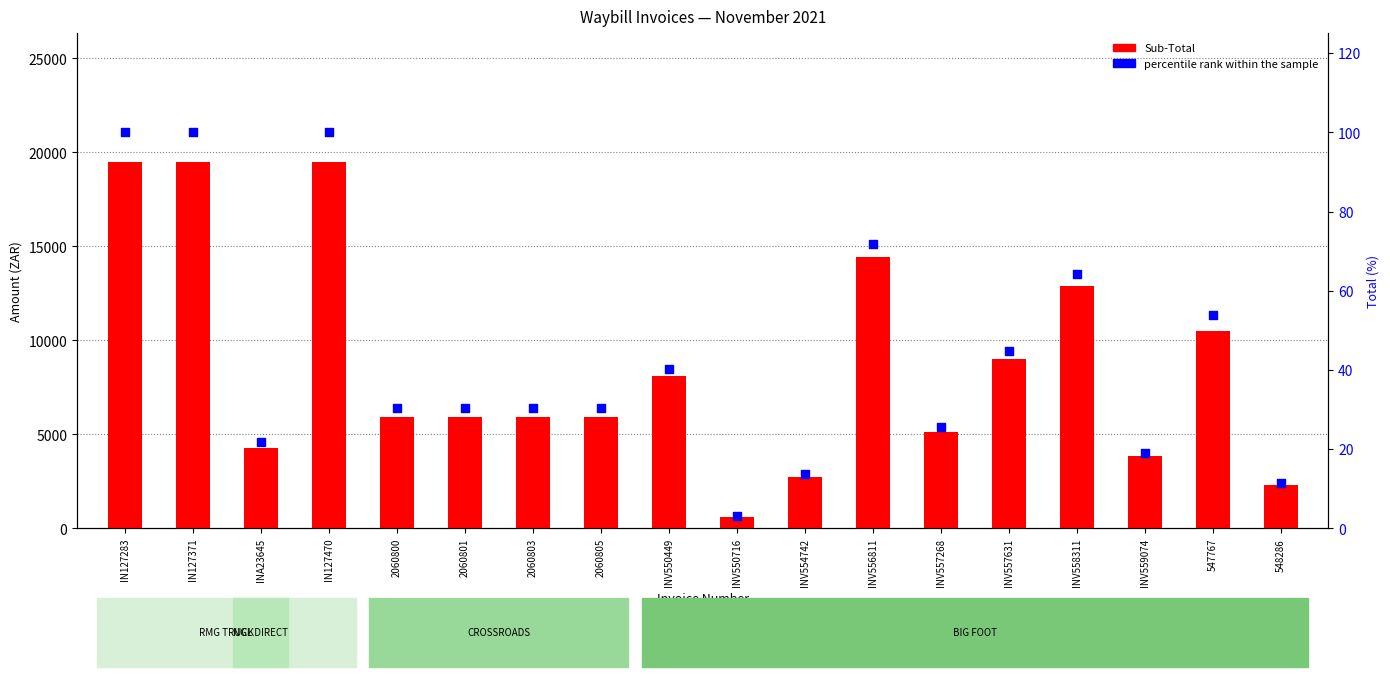

Which series reaches the maximum Y coordinate?

Sub-Total